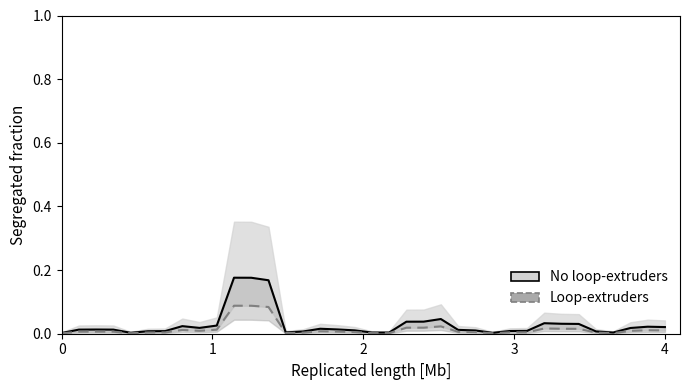

Reading left to right, extract all data points from this chart.

No loop-extruders: 0.0	0.0	0.0	0.0	0.0	0.0	0.0	0.0	0.0	0.0	0.2	0.2	0.2	0.0	0.0	0.0	0.0	0.0	0.0	0.0	0.0	0.0	0.0	0.0	0.0	0.0	0.0	0.0	0.0	0.0	0.0	0.0	0.0	0.0	0.0	0.0
Loop-extruders: 0.0	0.0	0.0	0.0	0.0	0.0	0.0	0.0	0.0	0.0	0.1	0.1	0.1	0.0	0.0	0.0	0.0	0.0	0.0	0.0	0.0	0.0	0.0	0.0	0.0	0.0	0.0	0.0	0.0	0.0	0.0	0.0	0.0	0.0	0.0	0.0